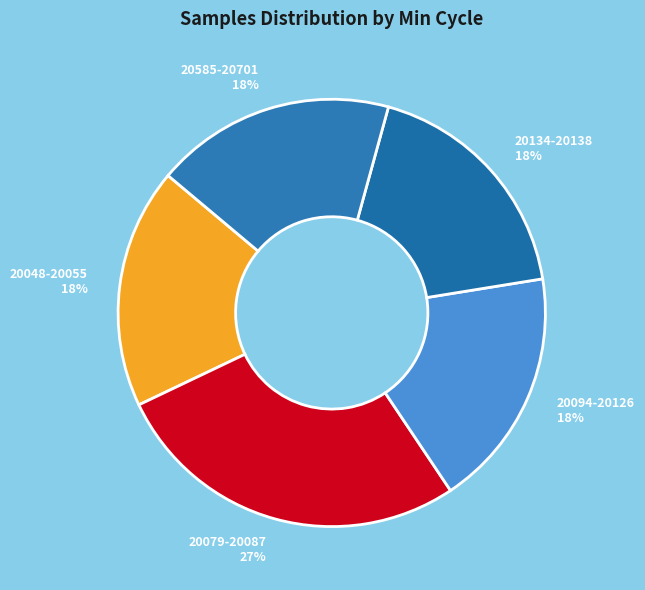

The 20079-20087 27% slice represents 27% of the pie. True or false?

True